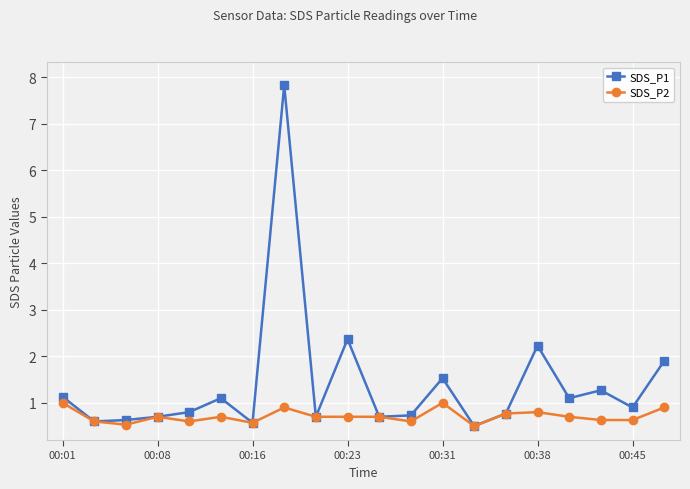

What is the minimum value shown in the chart?

0.5